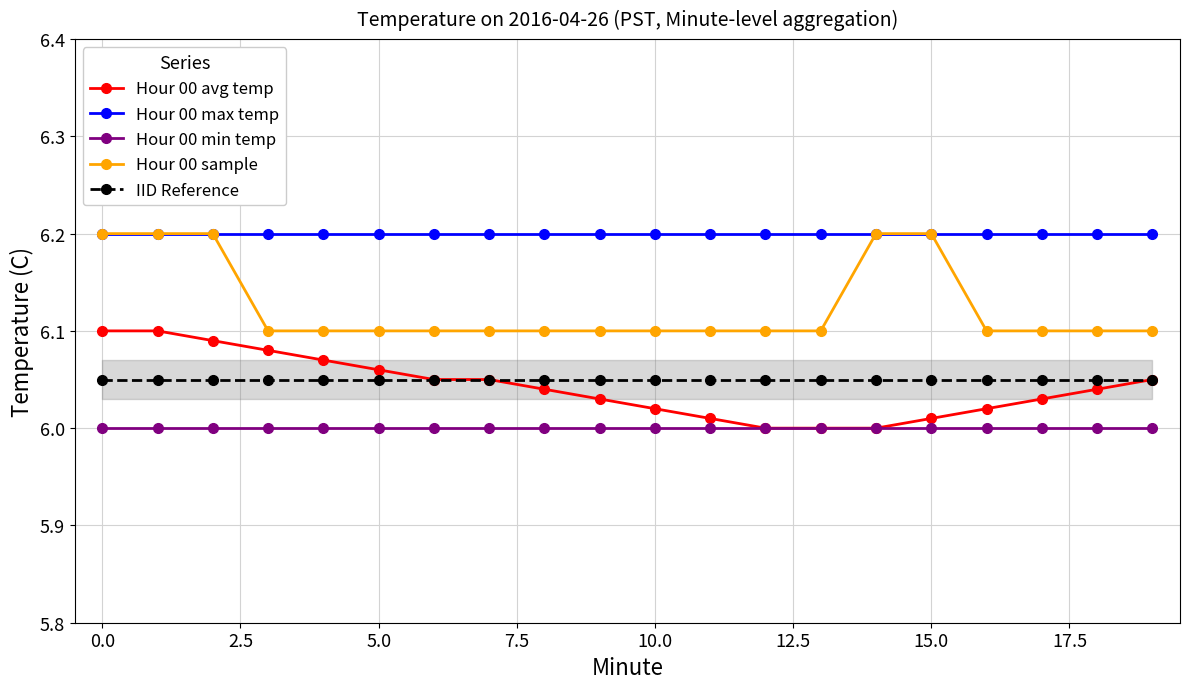

True or false: Hour 00 min temp and IID Reference cross at least once.

False